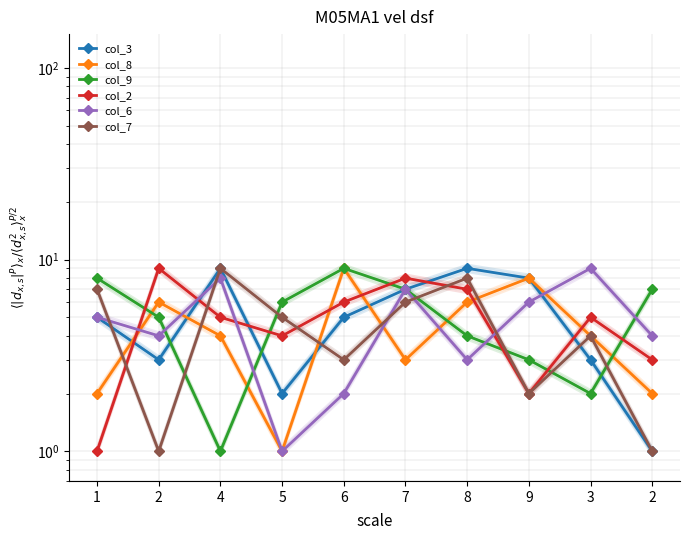

Between 2 and 9, which series saw the biggest shift?

col_2